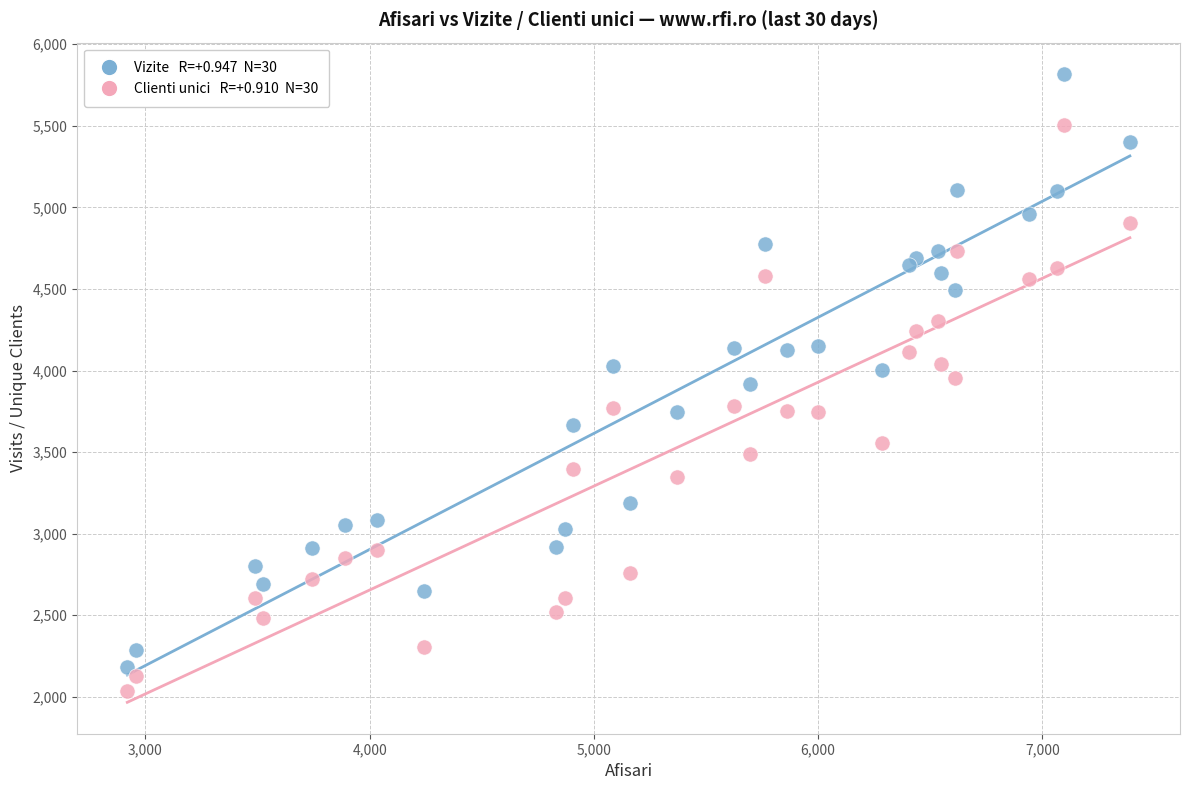

Across all data points, what is the range of X values (max minus min)?

4471